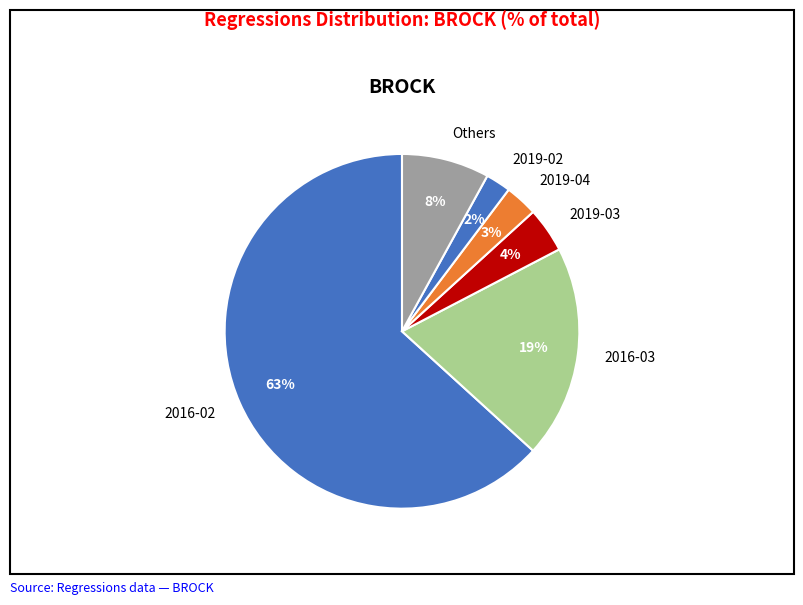

To the nearest percent, what portion does 2019-02 represent?

2%